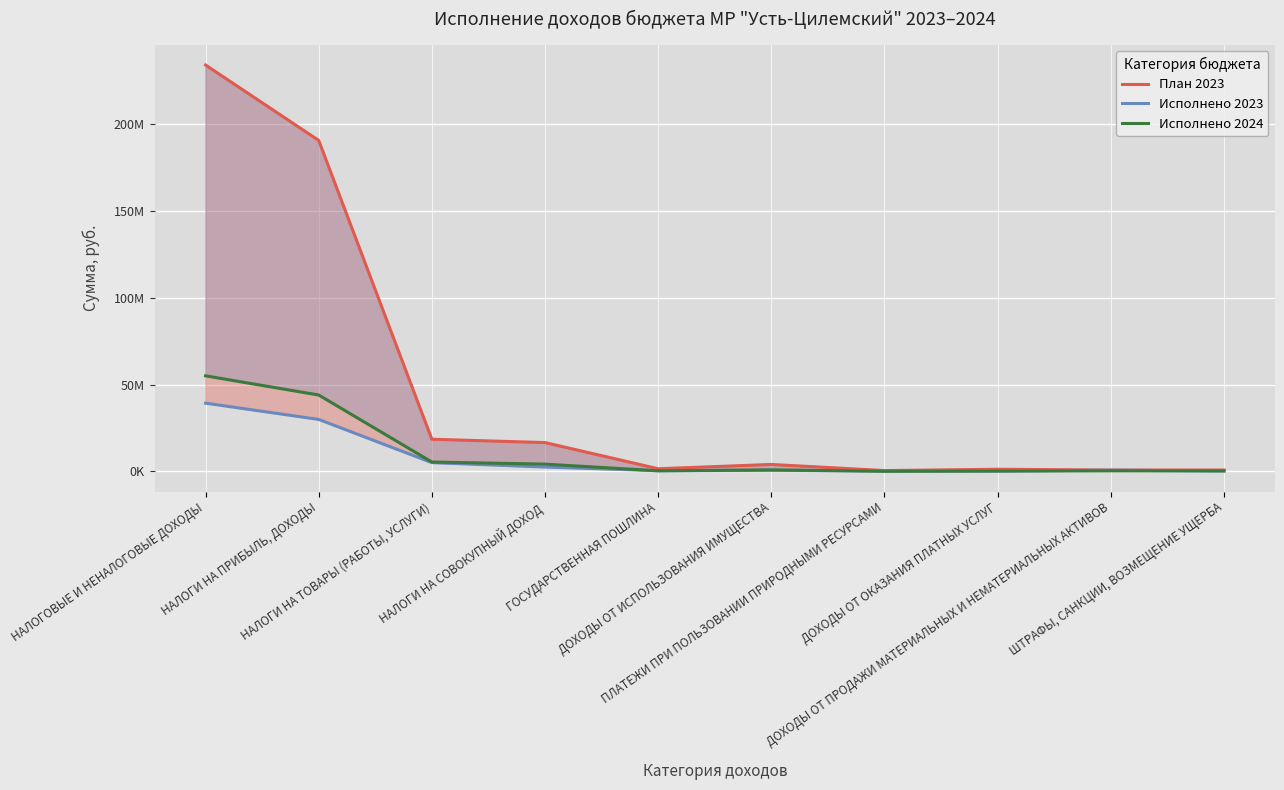

How many values in the Исполнено 2024 series are below 792058?

5